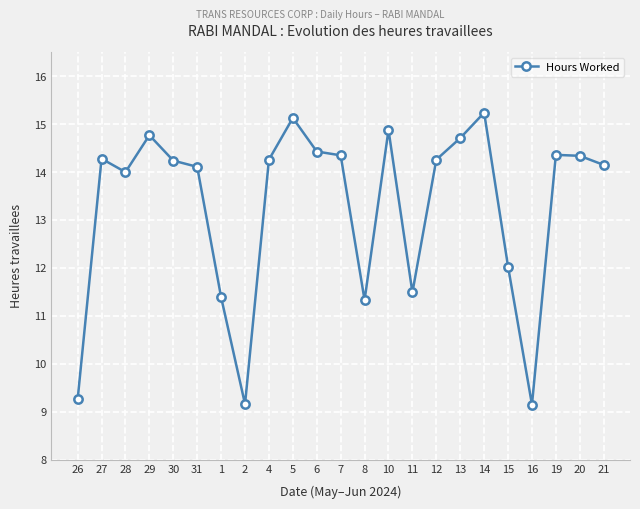

Which has a higher value, 6 or 15?

6